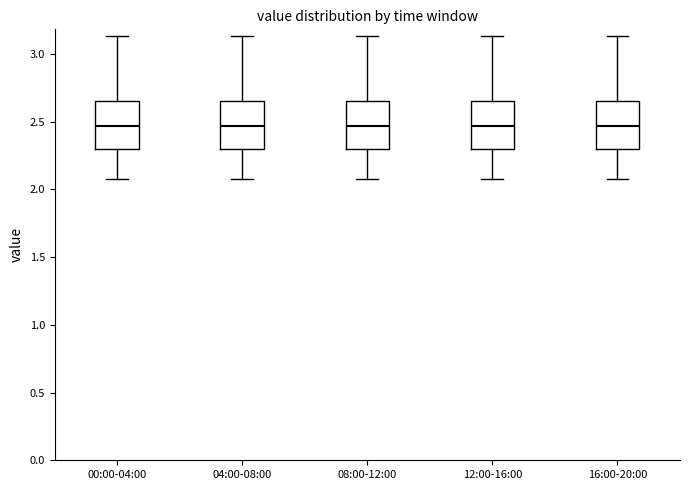

Where is the upper edge of the box for 16:00-20:00 on the y-axis? The values are not printed on the chart, so give them approximately, as read against the axis.

2.65